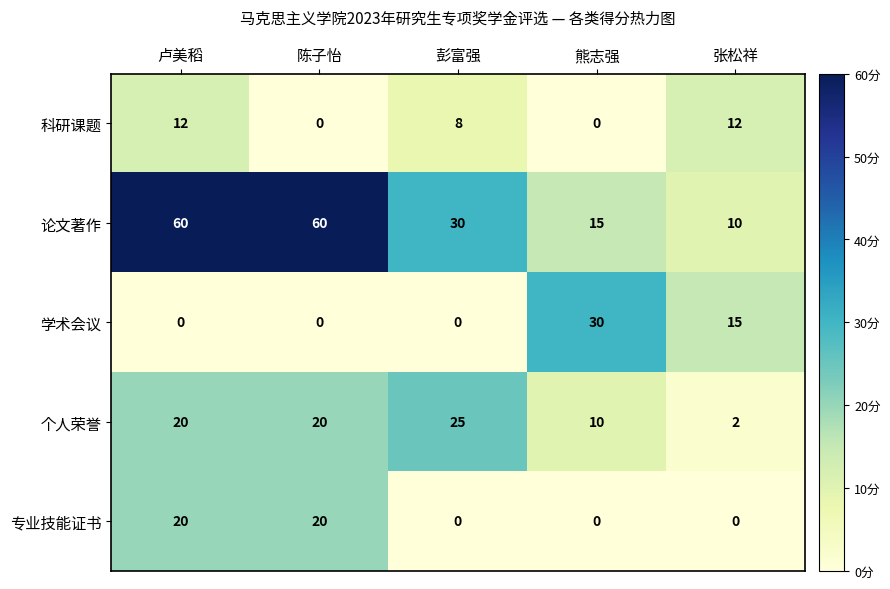

What is the sum of the 个人荣誉 values at 陈子怡 and 熊志强?

30